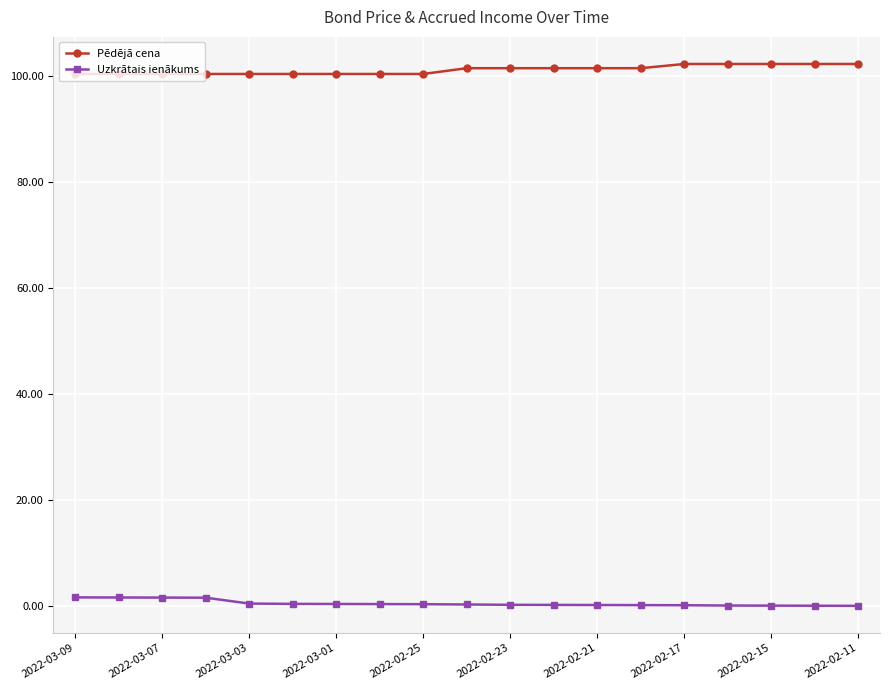

True or false: Uzkrātais ienākums and Pēdējā cena intersect in this chart.

False